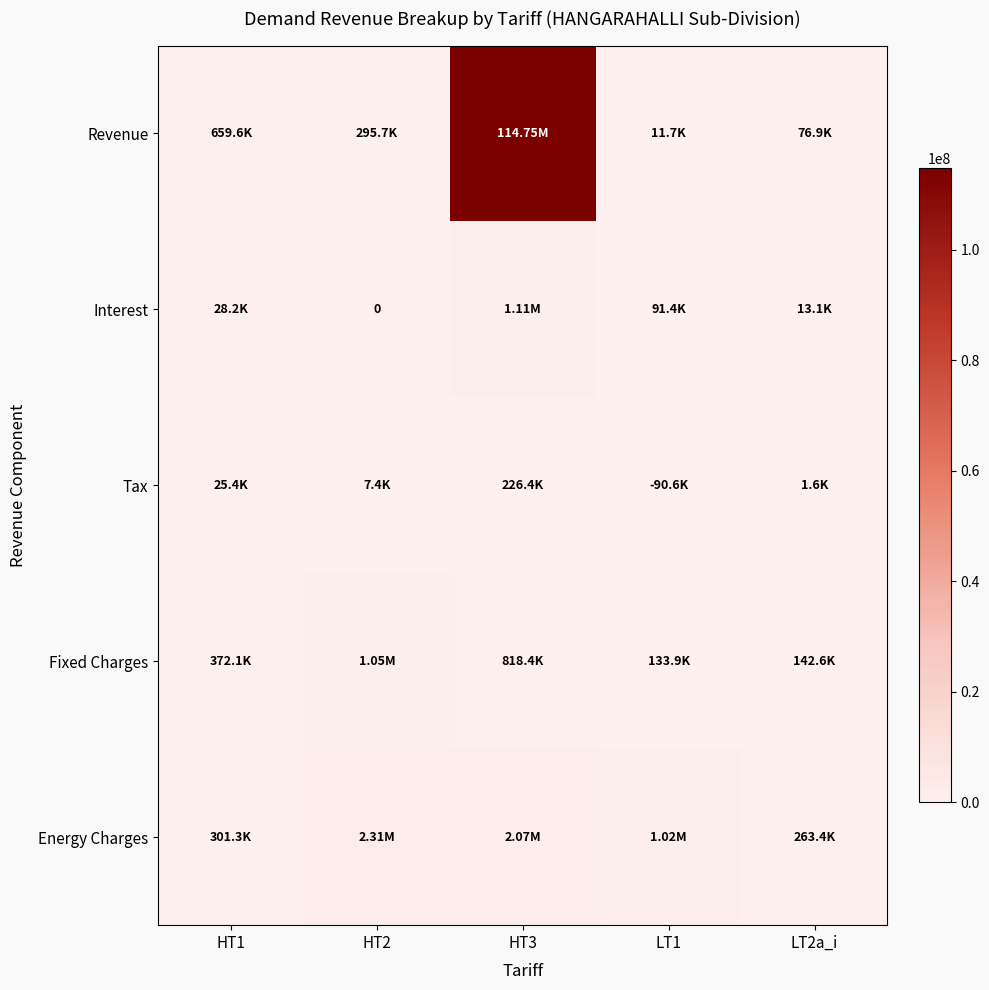

What is the difference between the highest and lowest values at LT2a_i?

261789.2